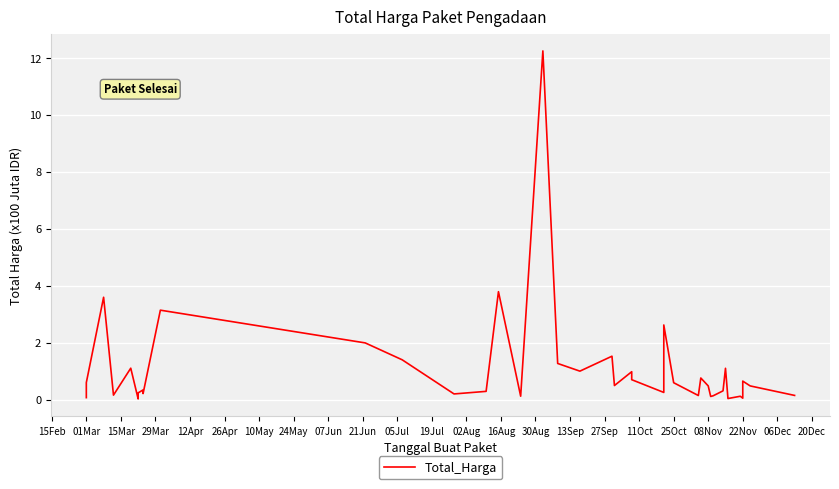

The value at 20Dec is 1.5. True or false?

False